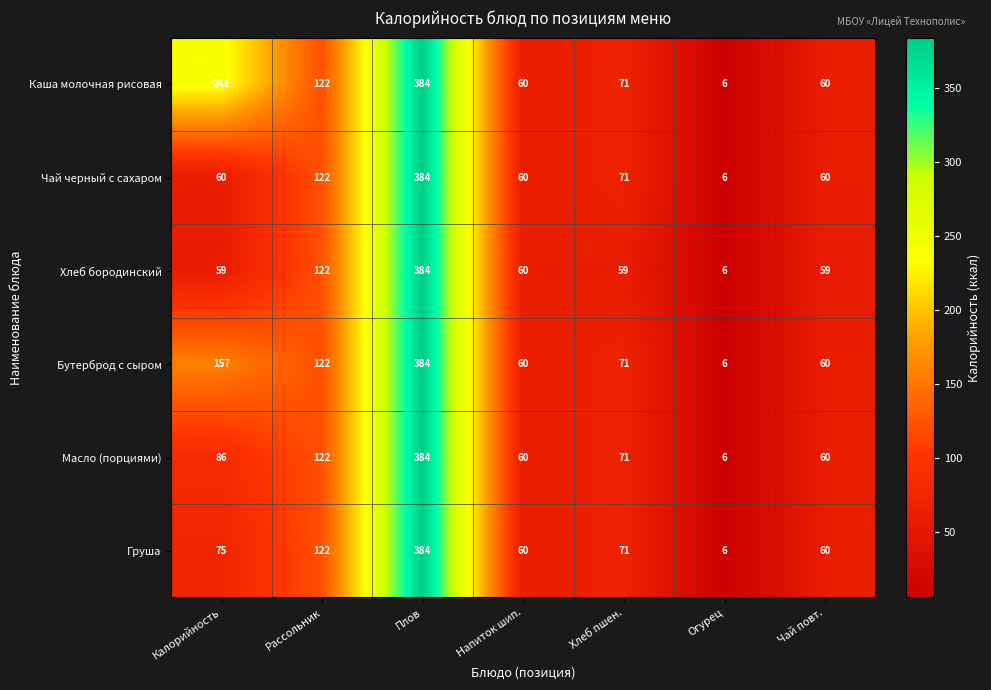

True or false: Масло (порциями) has a value of 44 at Хлеб пшен..

False